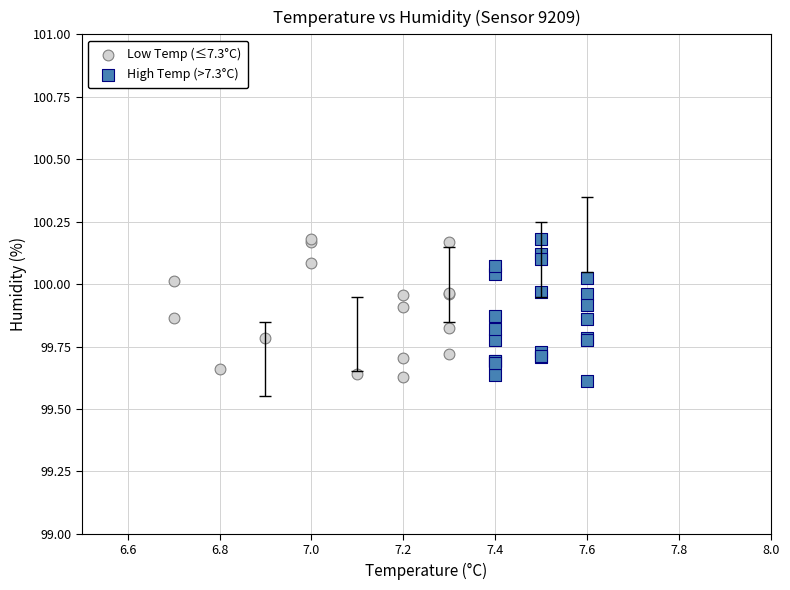

What are all the series names shown in the legend?

Low Temp (≤7.3°C), High Temp (>7.3°C)